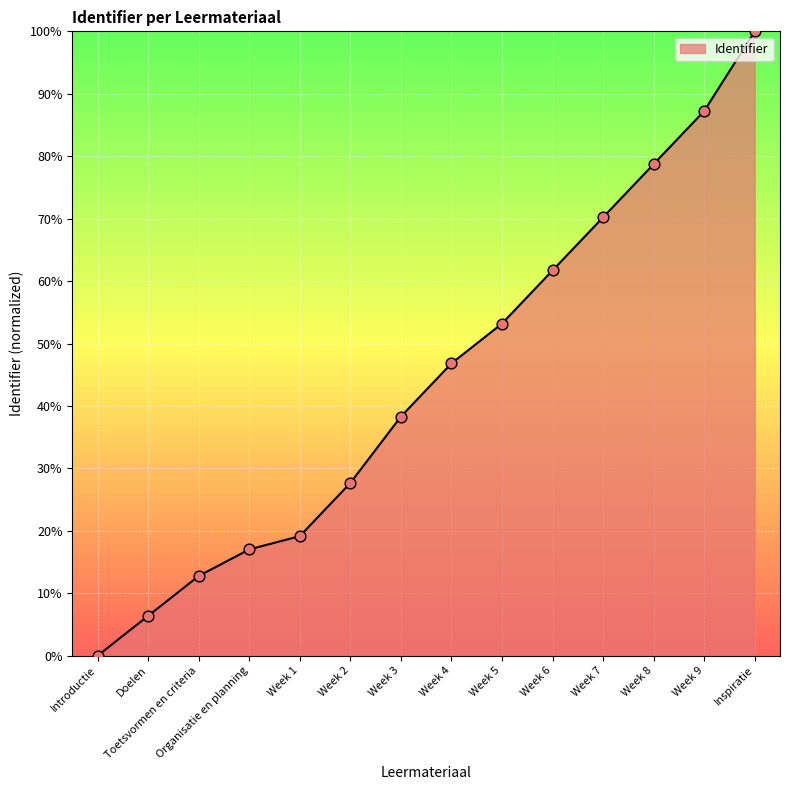

What is the change in value from Doelen to Inspiratie?

+93.6